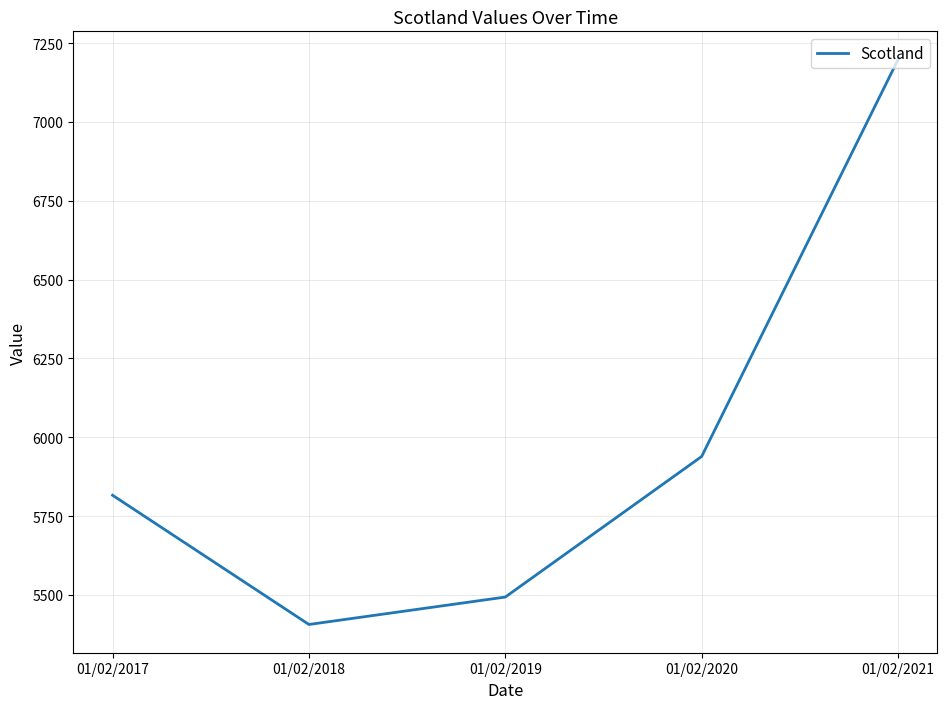

Where is the first local minimum?

01/02/2018